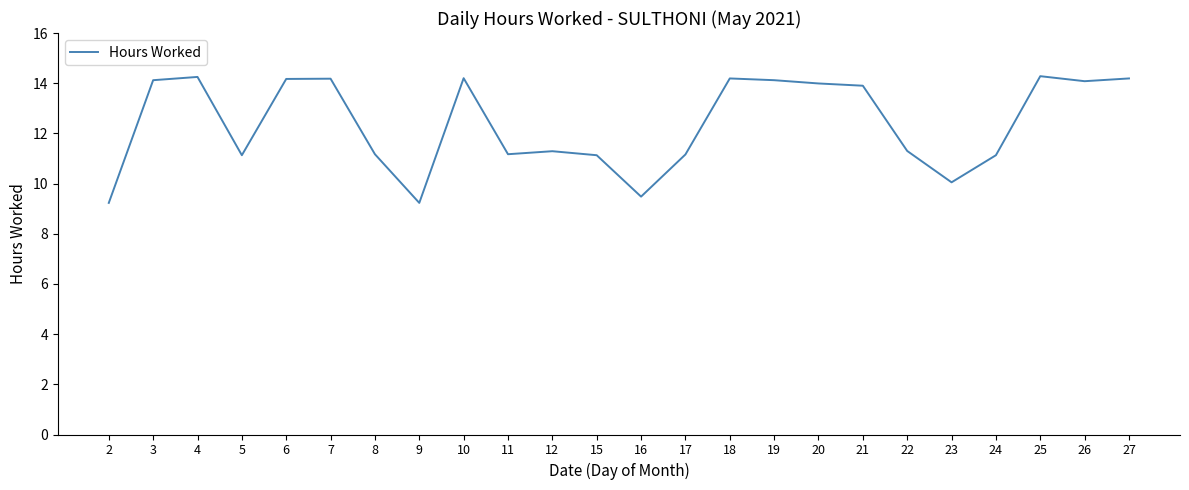

Is it true that the value at 12 is 11.3?

True